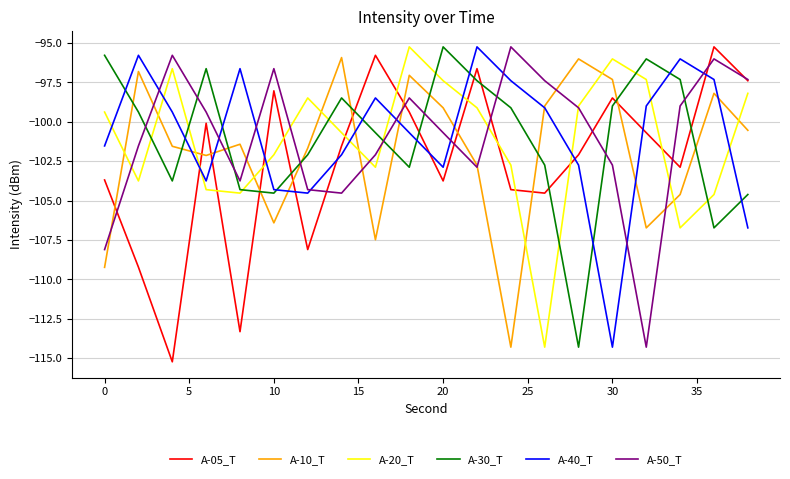

What is the minimum value shown in the chart?

-115.2